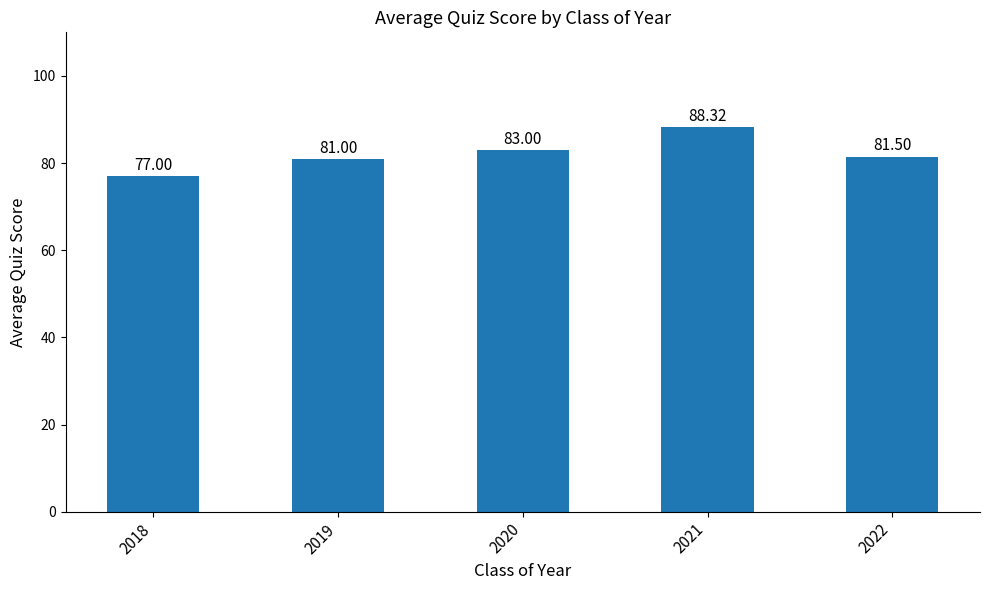

Which label corresponds to the smallest value in the chart?

2018